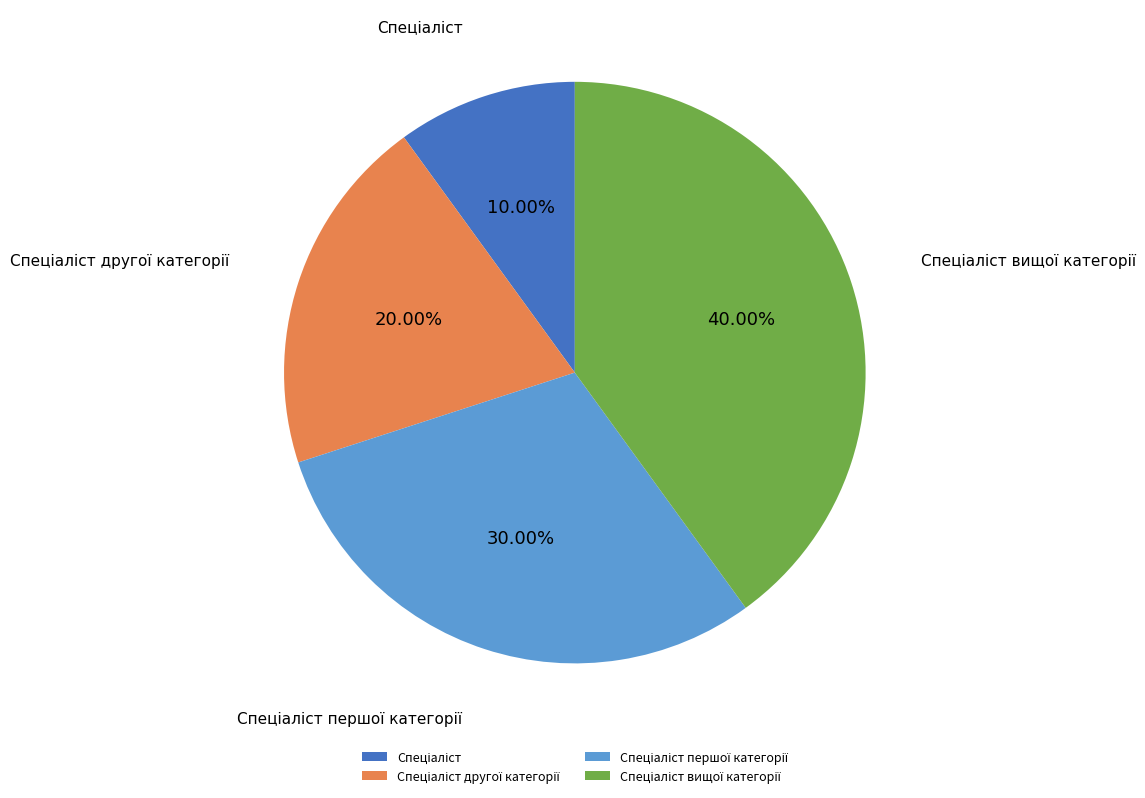

To the nearest percent, what is the average slice percentage?

25%